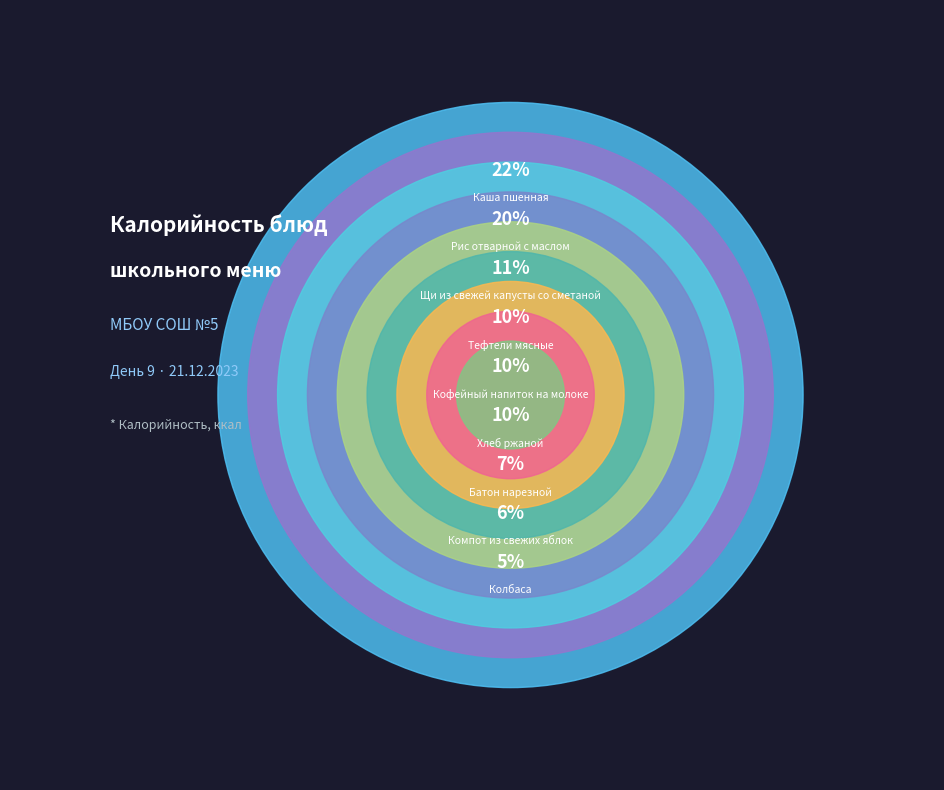

To the nearest percent, what is the difference between the largest and smallest slice percentages?

17%